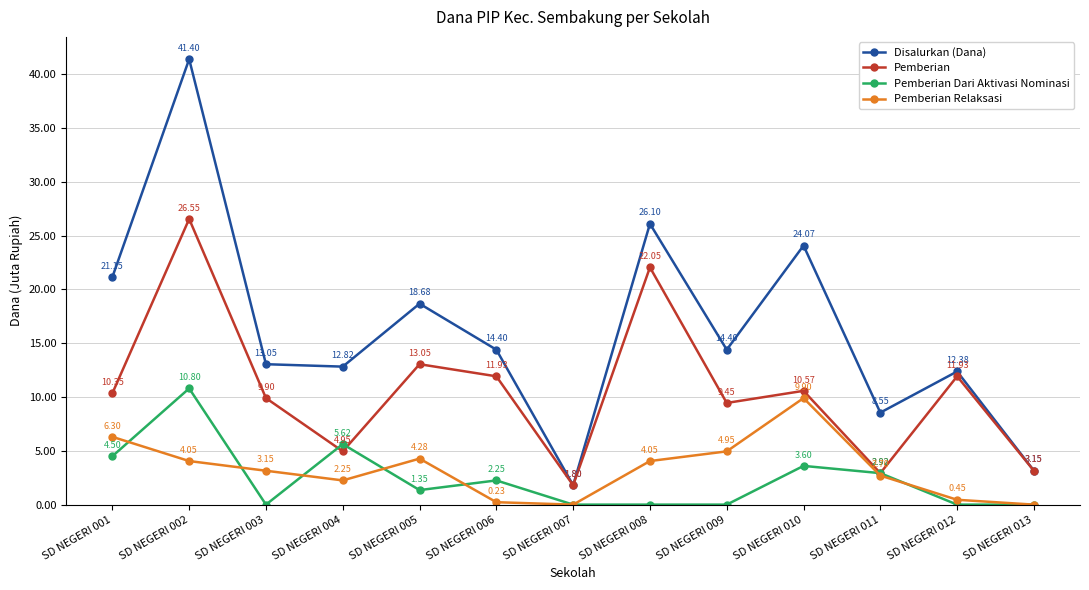

At which label does Pemberian reach its peak?

SD NEGERI 002